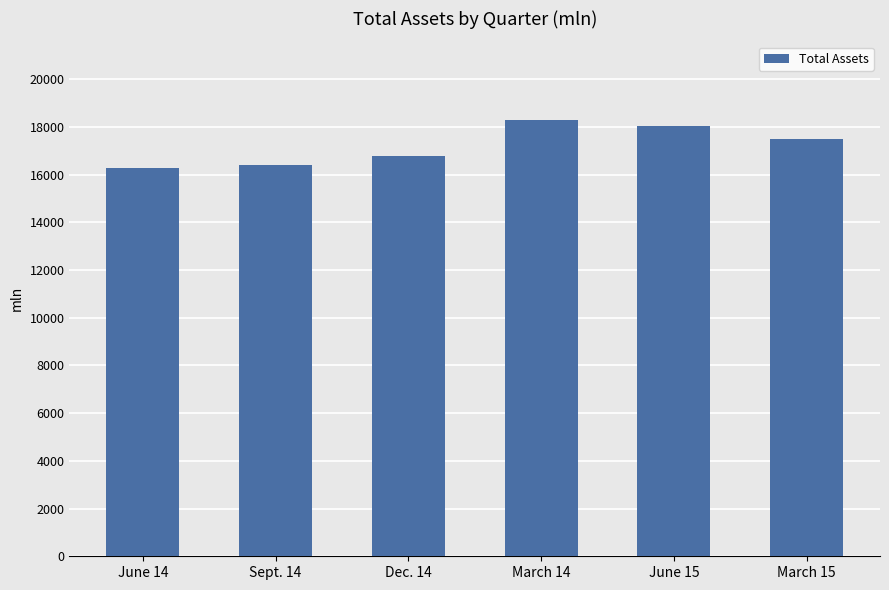

How many categories are shown in the chart?

6